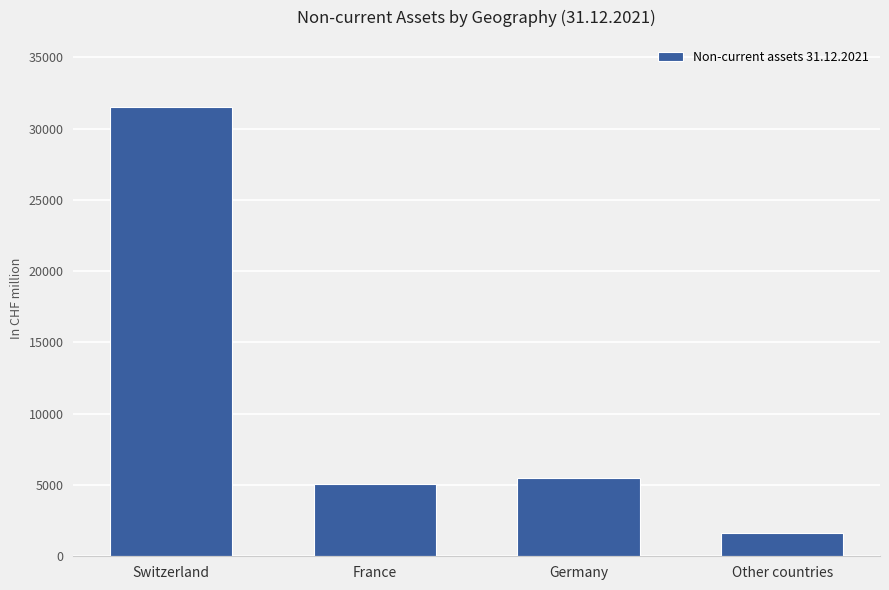

What is the approximate value at Other countries, to the nearest 50?

1650